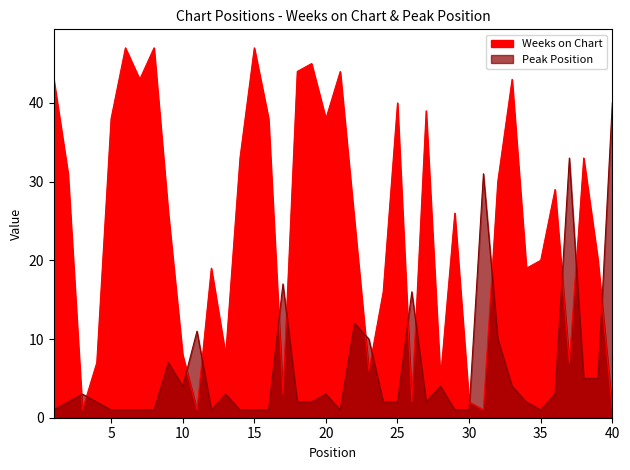

Which series has the largest total across all categories?

Weeks on Chart